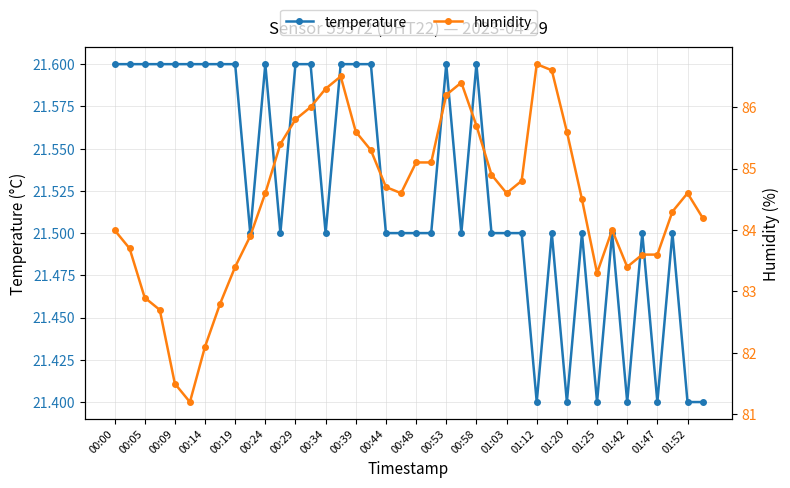

How many distinct data groups are displayed?

2